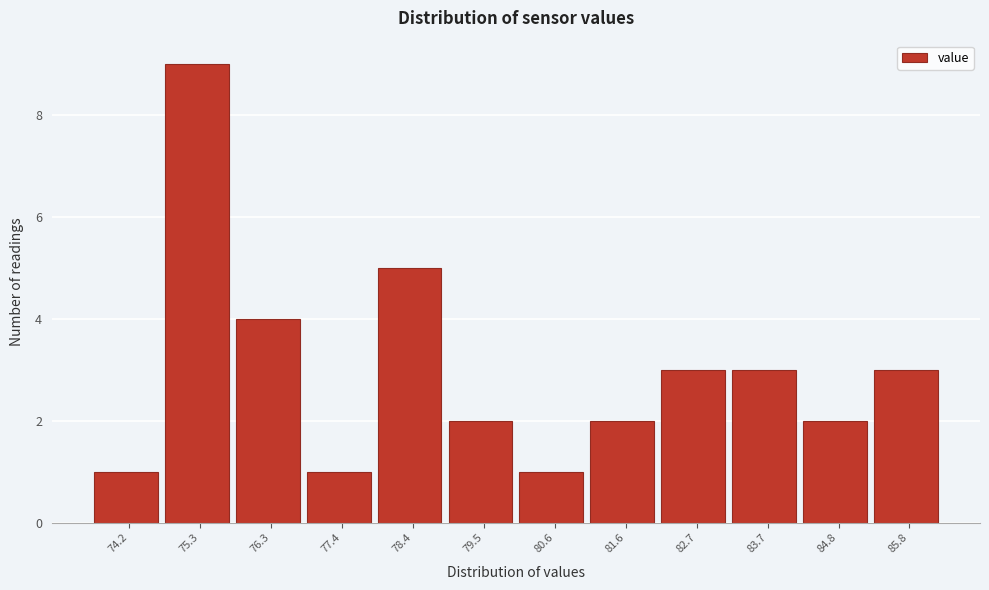

Reading right to left, transcribe all the data shown in this chart.

85.8=3	84.8=2	83.7=3	82.7=3	81.6=2	80.6=1	79.5=2	78.4=5	77.4=1	76.3=4	75.3=9	74.2=1